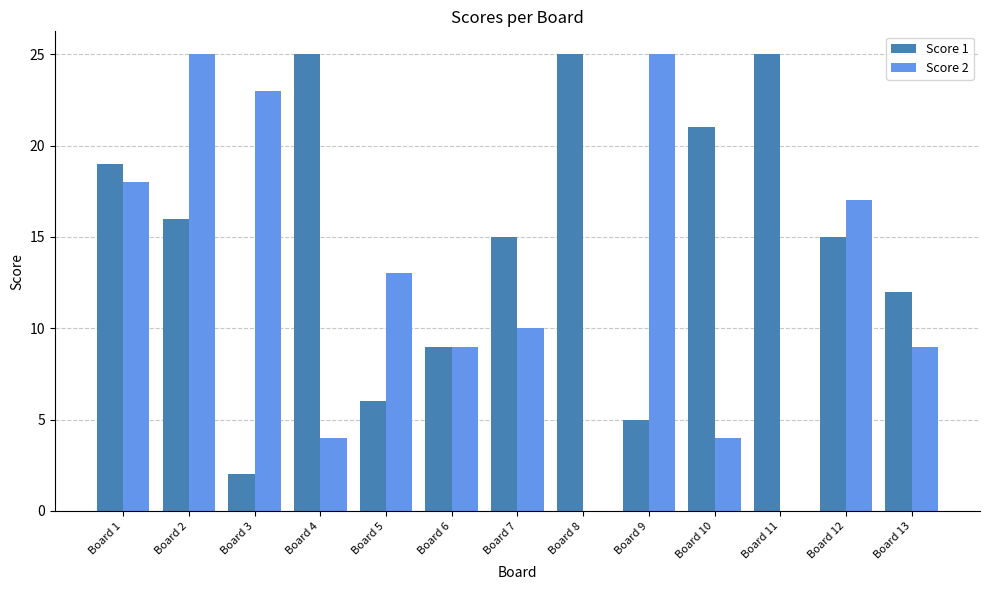

What is the average value of the Score 2 series?

12